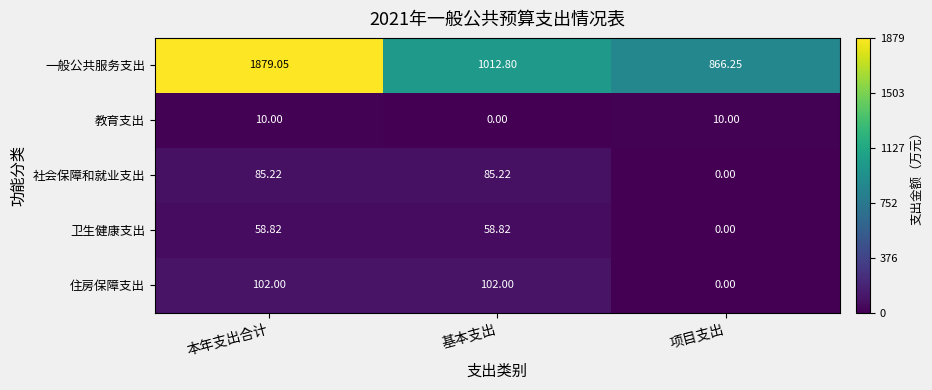

How many distinct data groups are displayed?

5